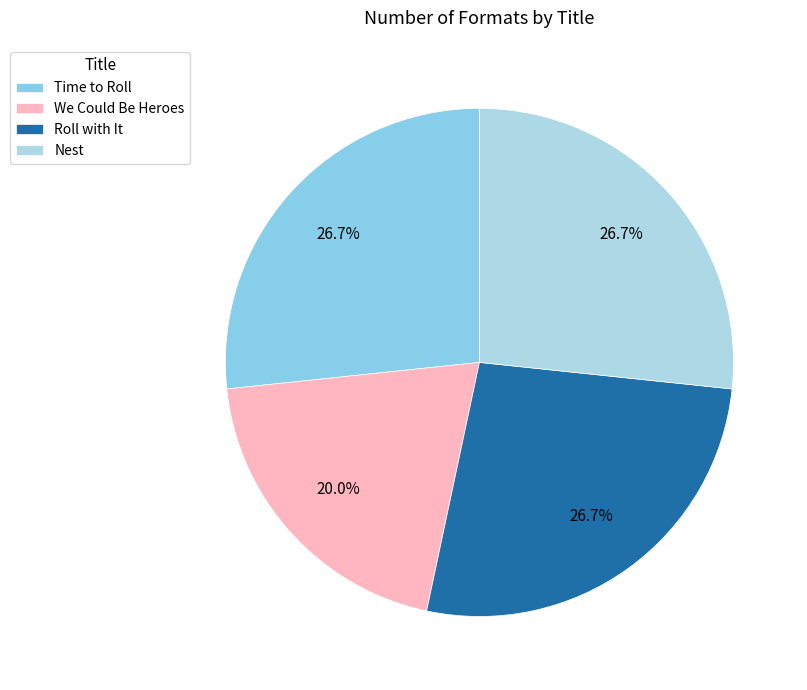

What percentage is NOT represented by Nest?

73.3%